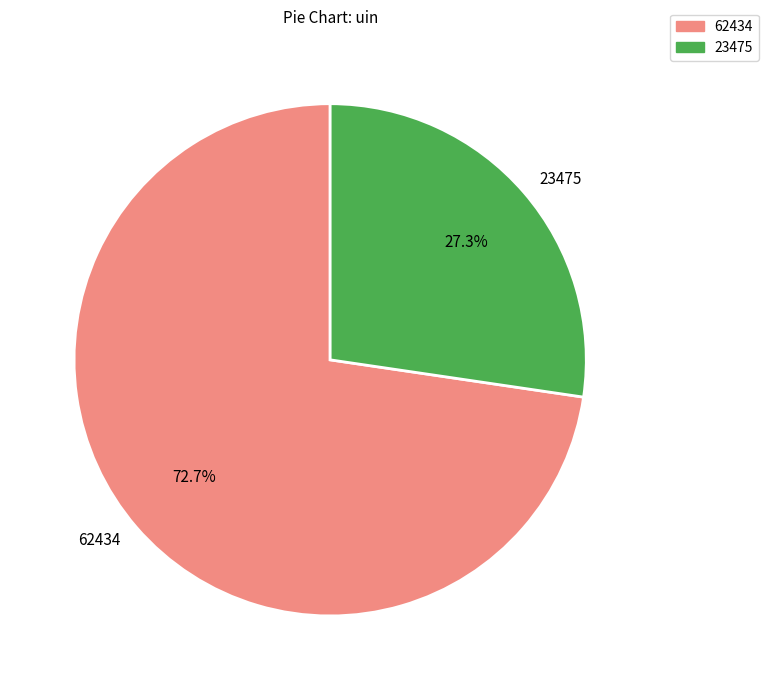

True or false: 23475 accounts for 38% of the total.

False